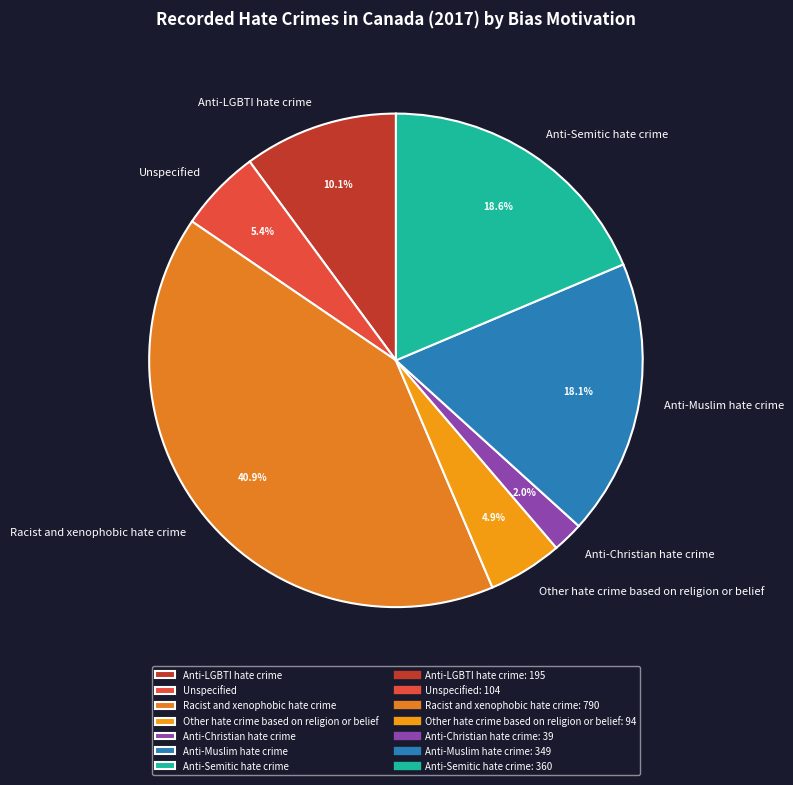

Which category has the smallest portion of the pie?

Anti-Christian hate crime